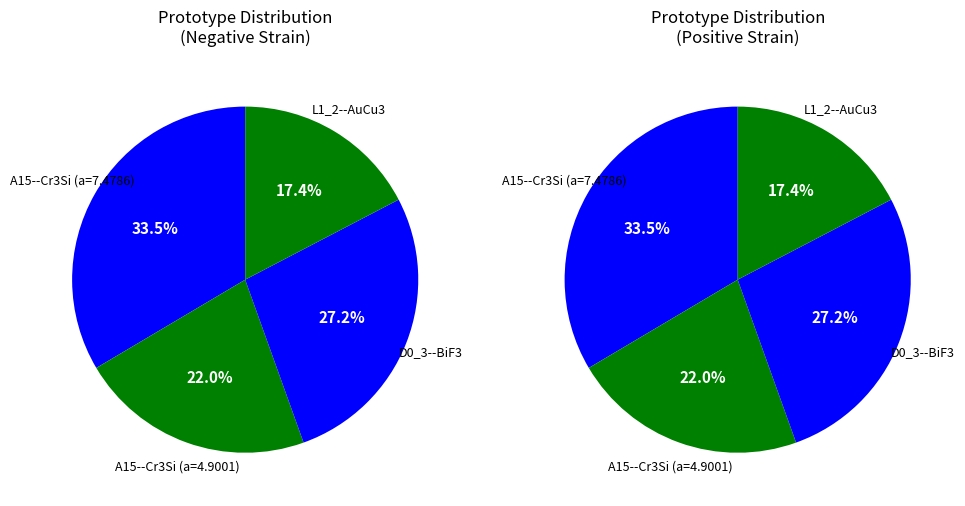

How many slices are in this pie chart?

8